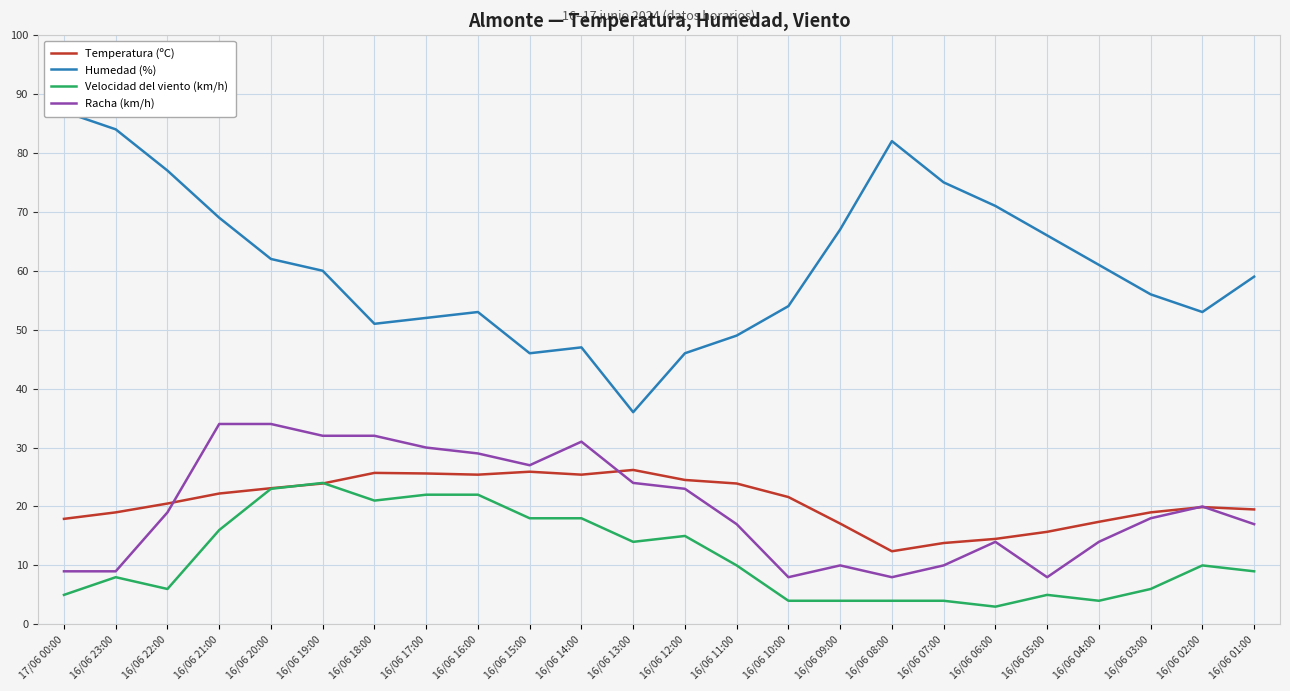

Which category has the highest value in the Humedad (%) series?

17/06 00:00